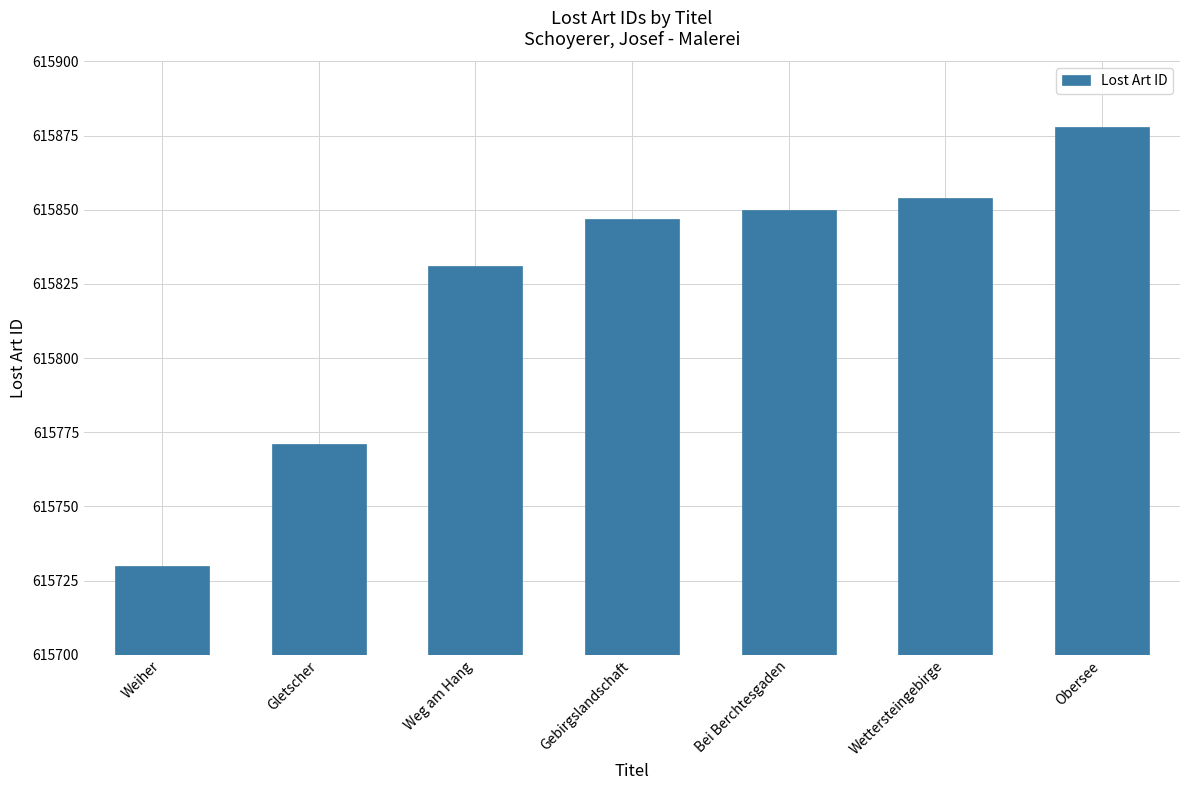

Rank the categories by value from lowest to highest.

Weiher, Gletscher, Weg am Hang, Gebirgslandschaft, Bei Berchtesgaden, Wettersteingebirge, Obersee